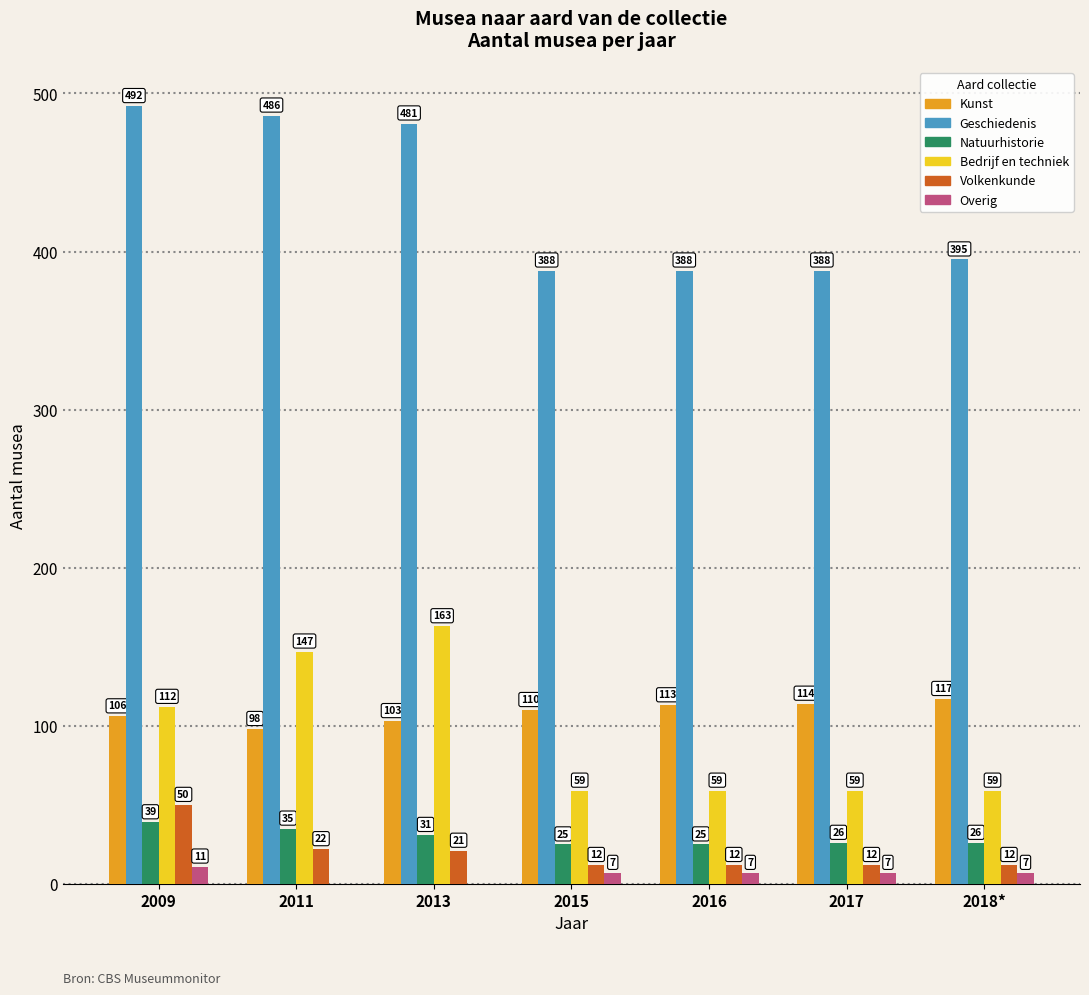

What is the sum of the Geschiedenis values at 2011 and 2013?

967